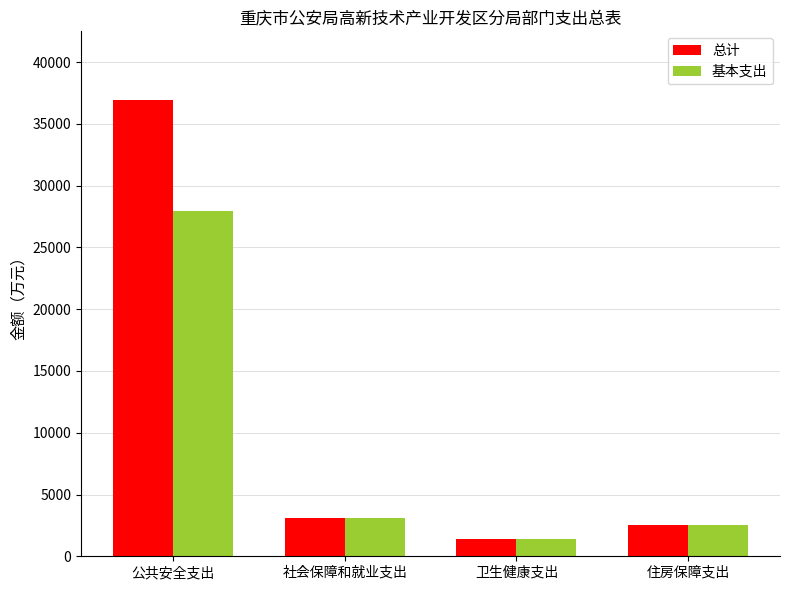

How many groups of bars are there?

4